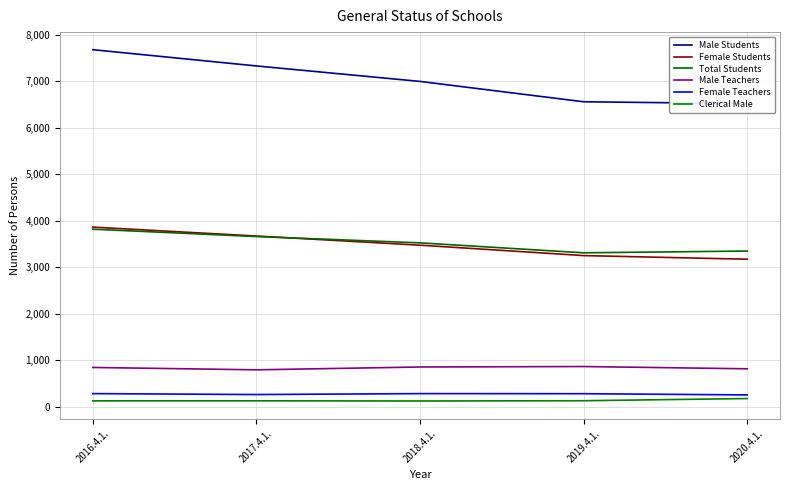

At which label is Male Students closest to 7100?

2018.4.1.